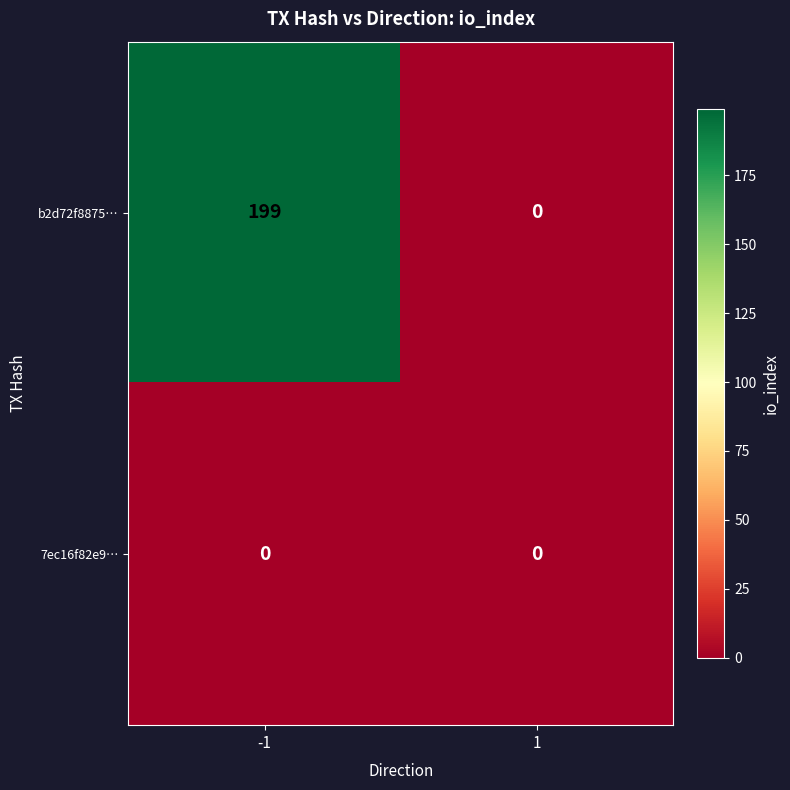

How many data points does each series have?

2